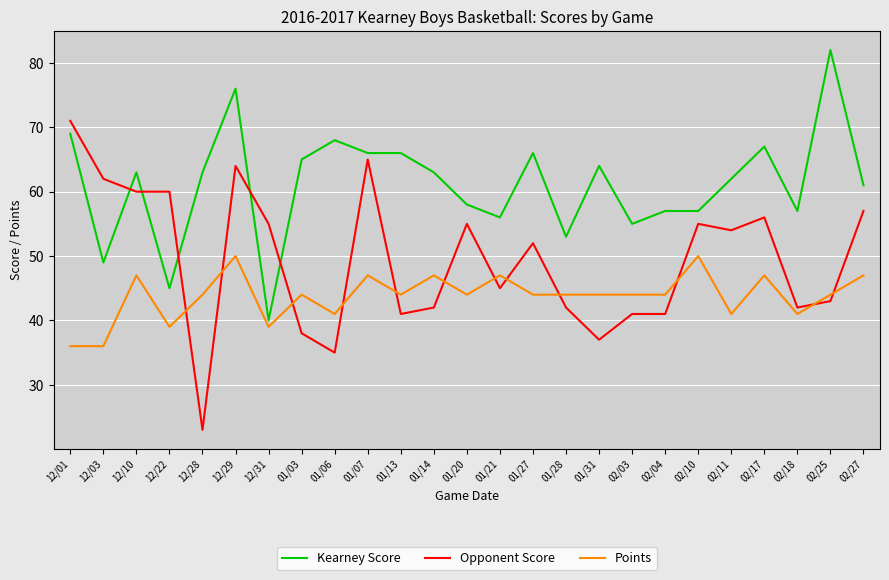

What position from the left is 01/13?

11